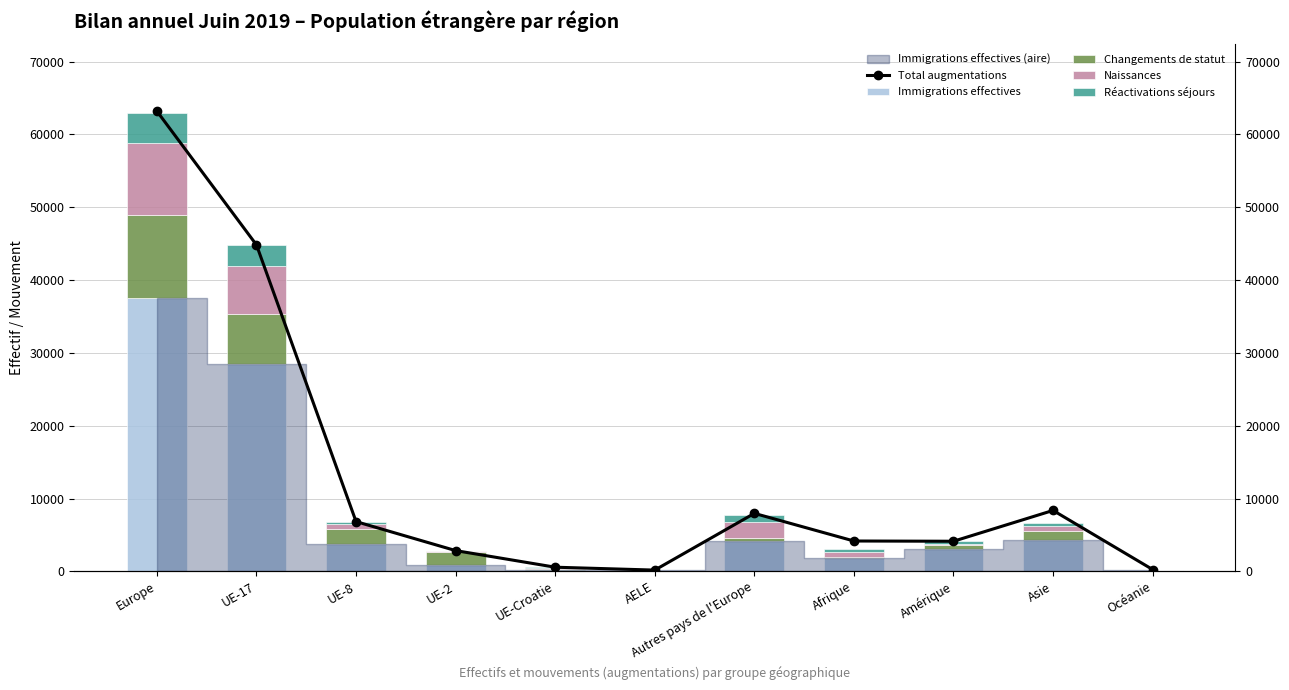

Is the value of Immigrations effectives at UE-8 greater than the value of Naissances at AELE?

Yes